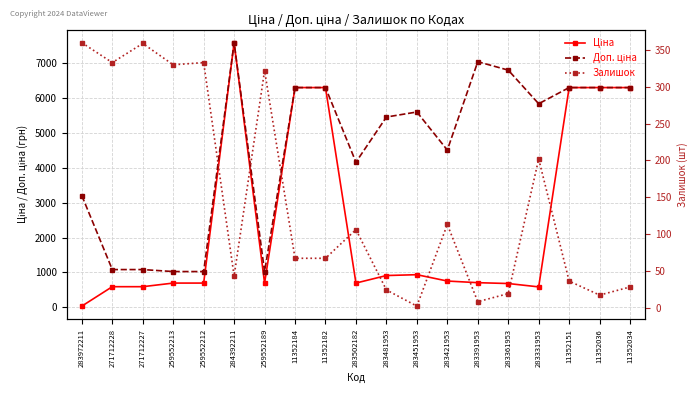

List the series in order of their peak value, lowest first.

Залишок, Ціна, Доп. ціна